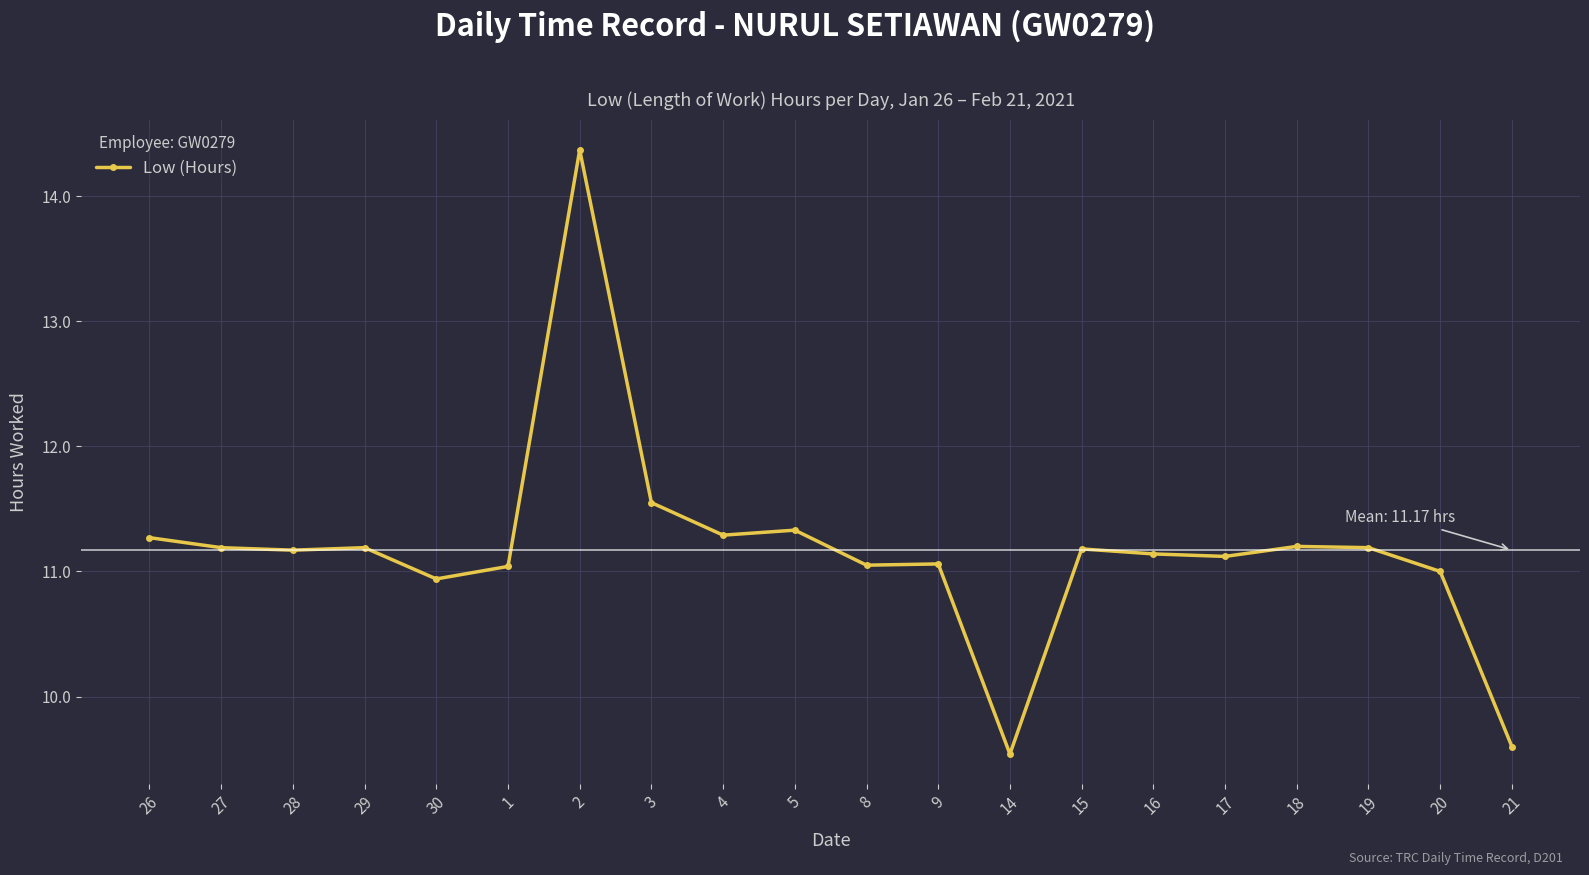

True or false: the data shows 7.7 at 3.

False